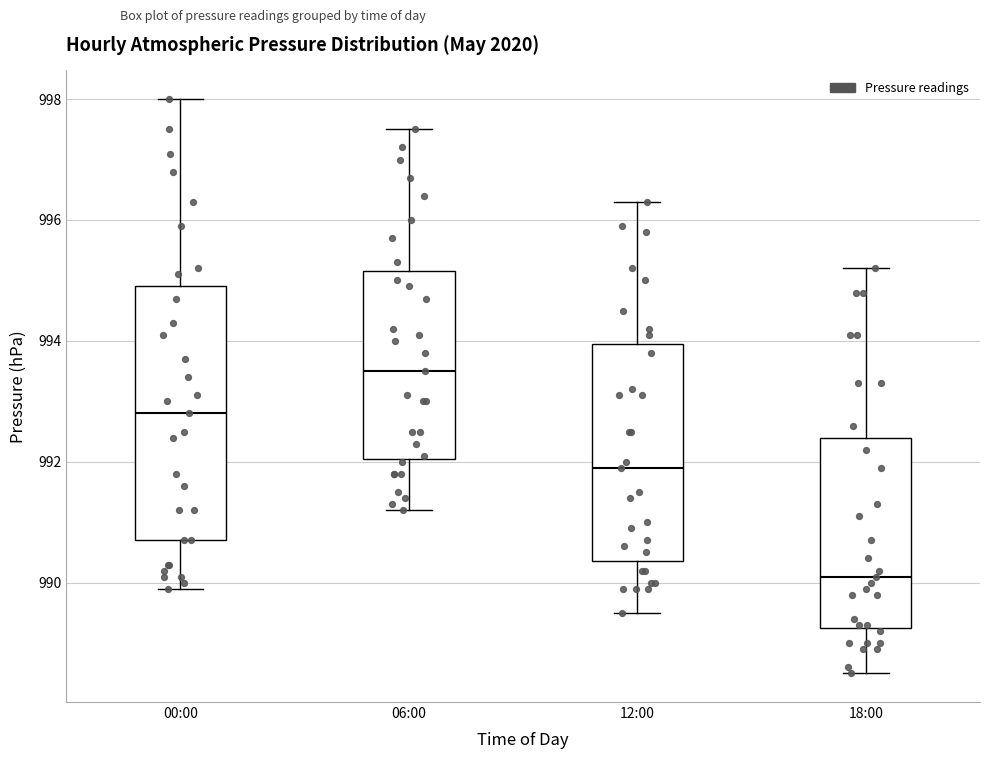

Reading left to right, transcribe this box plot: for each box, give where its median line is, the range the box spans, and where its two whiskers end, as read against the y-axis. The values are not printed on the chart, so give them approximately, as read against the axis.

00:00: median 992.8, box 990.8 to 995.0, whiskers 990.0 to 998.0
06:00: median 993.6, box 992.0 to 995.2, whiskers 991.2 to 997.6
12:00: median 992.0, box 990.4 to 994.0, whiskers 989.6 to 996.4
18:00: median 990.2, box 989.2 to 992.4, whiskers 988.6 to 995.2